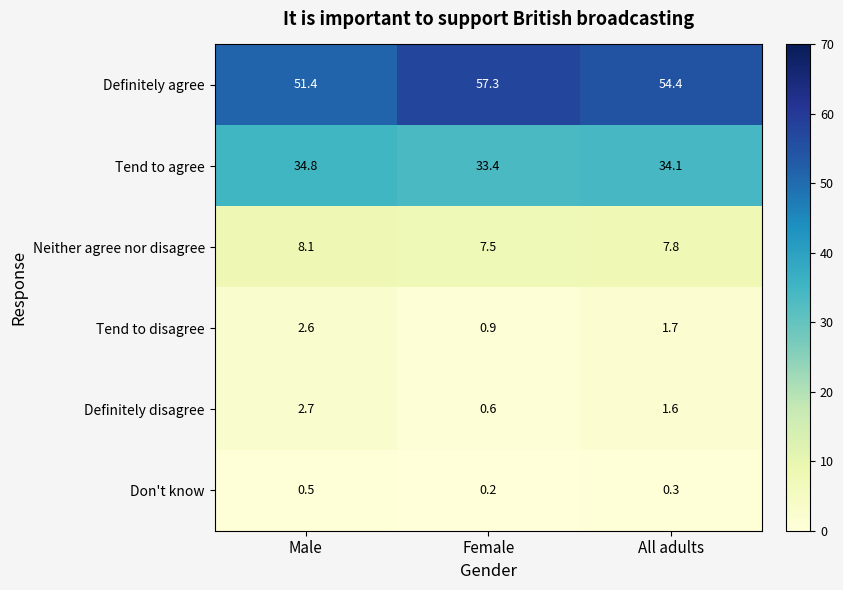

Reading right to left, list all the values displayed in this chart.

Definitely agree: 54.4	57.3	51.4
Tend to agree: 34.1	33.4	34.8
Neither agree nor disagree: 7.8	7.5	8.1
Tend to disagree: 1.7	0.9	2.6
Definitely disagree: 1.6	0.6	2.7
Don't know: 0.3	0.2	0.5